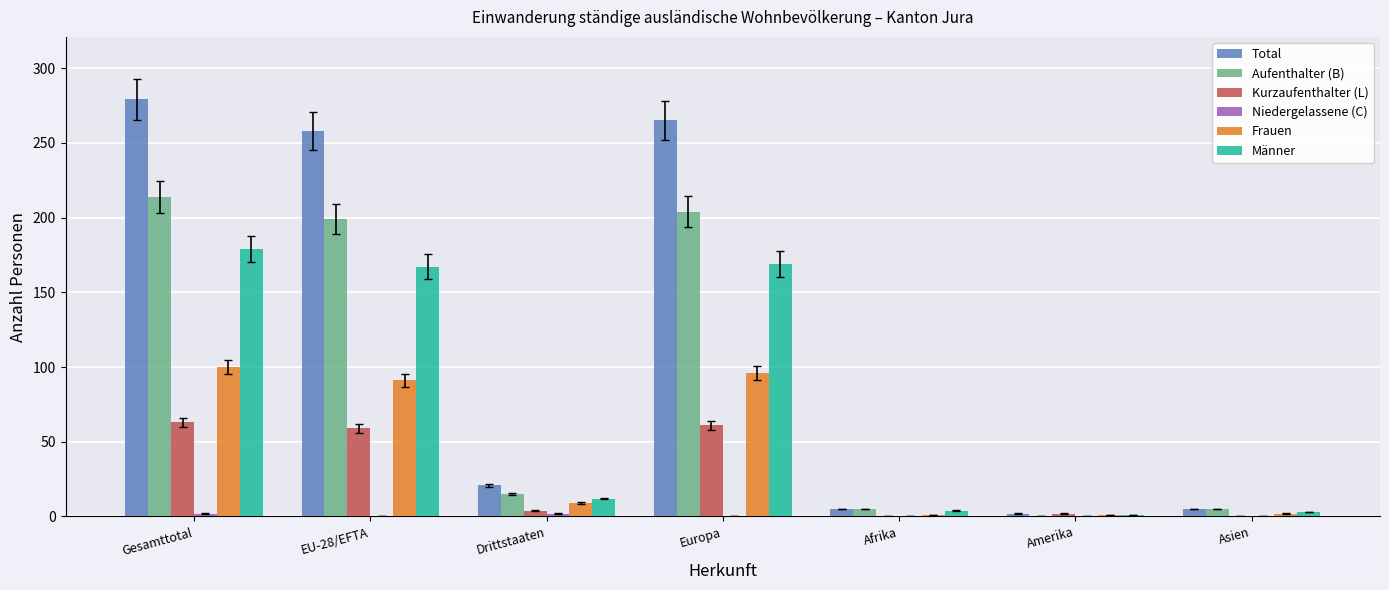

Which series has the largest total across all categories?

Total